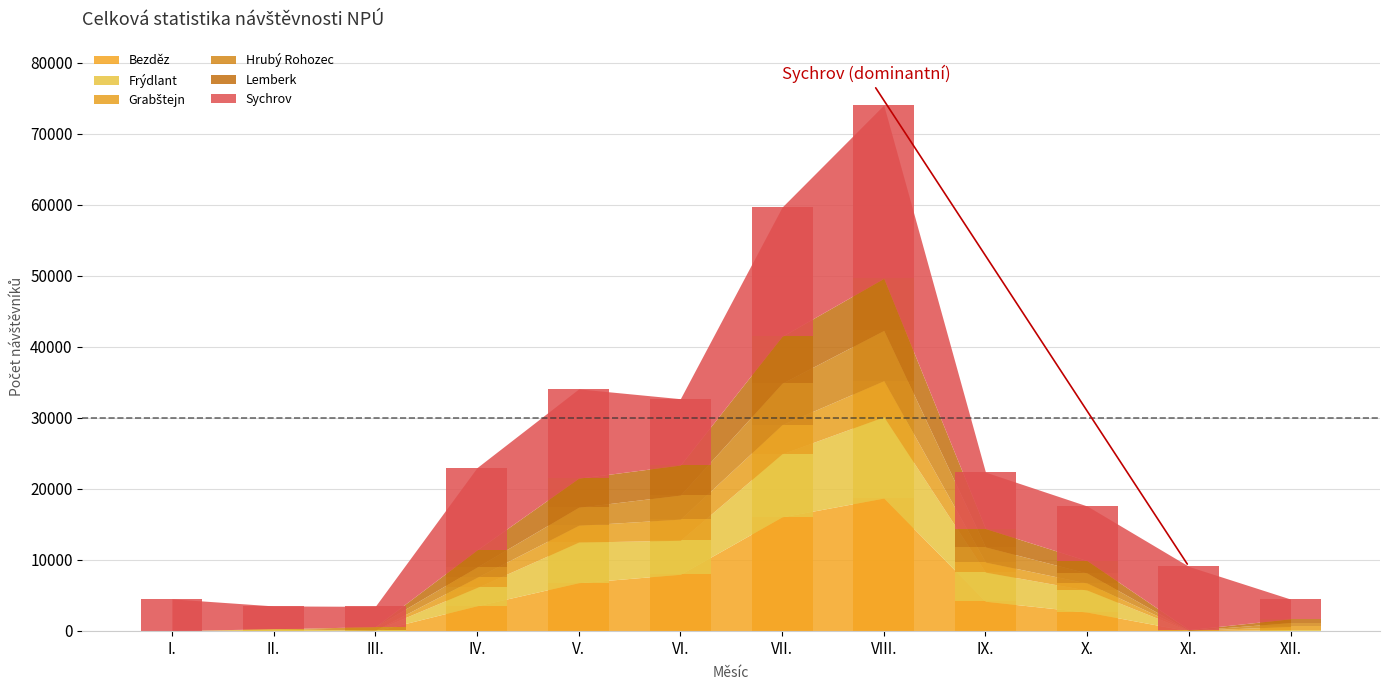

What is the difference between the maximum and minimum values in the Grabštejn series?

5086